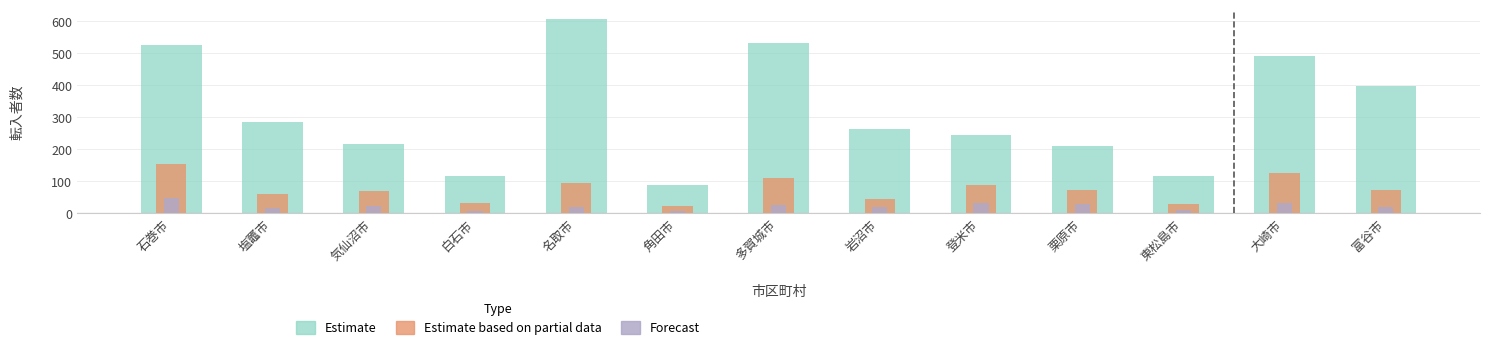

Reading left to right, transcribe all the data shown in this chart.

Estimate: 526	285	216	117	606	88	533	264	246	211	117	490	397
Estimate based on partial data: 155	62	70	32	96	24	112	45	90	73	29	125	73
Forecast: 49	17	22	7	21	8	27	20	31	29	10	33	20